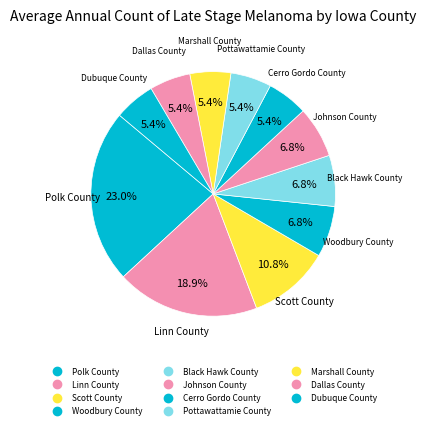

What percentage is the Johnson County slice, to the nearest percent?

7%